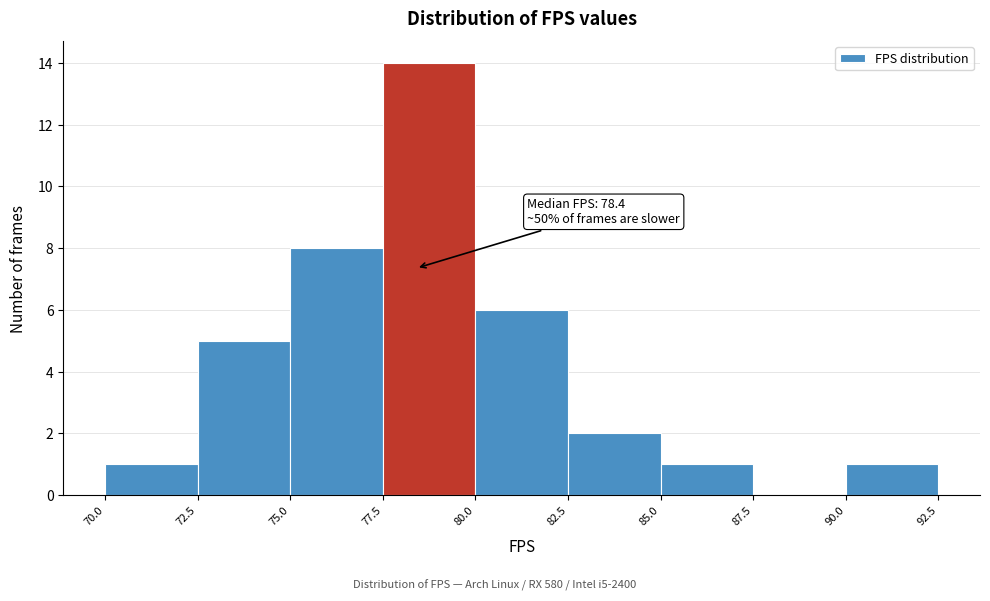

Which range on the x-axis has the tallest bar?

77.5 to 80.0